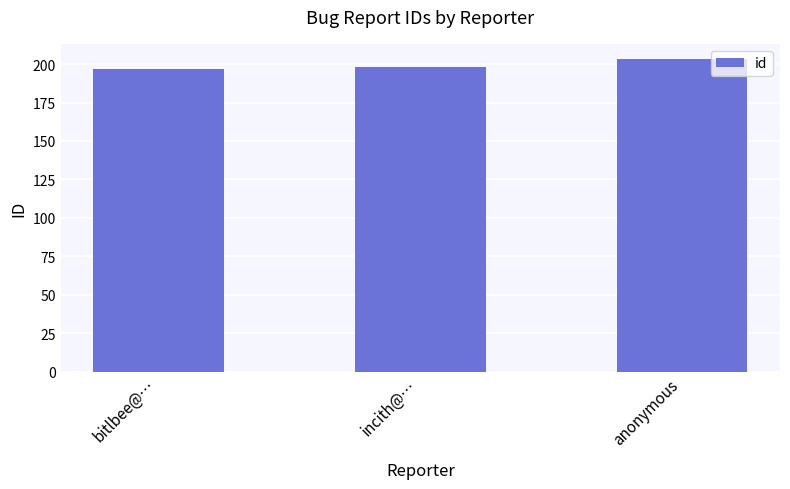

What is the maximum value shown in the chart?

203